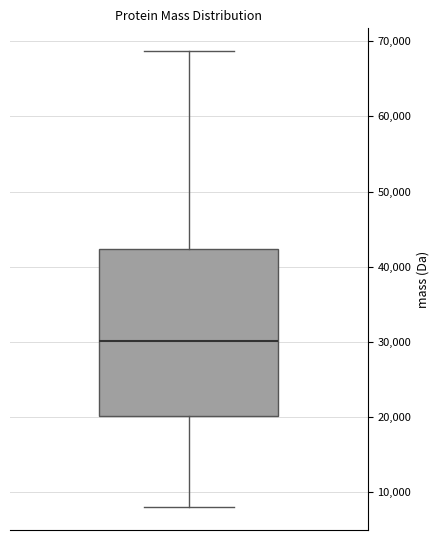

Read this box plot against the y-axis: the position of the median line, the range covered by the box, and the ends of both whiskers. The values are not printed on the chart, so give them approximately, as read against the axis.

median 30000, box 20000 to 42000, whiskers 8000 to 69000